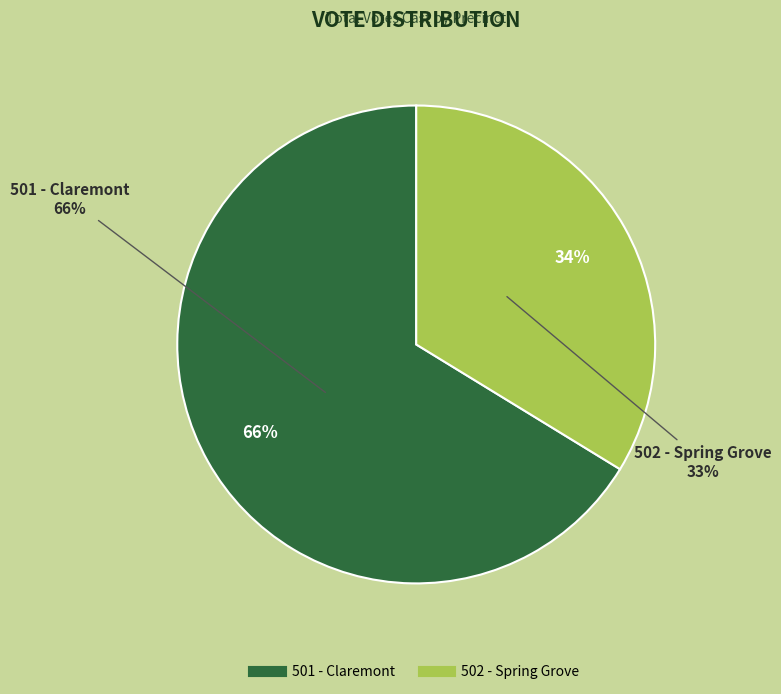

To the nearest percent, what is the combined percentage of 501 - Claremont and 502 - Spring Grove?

100%